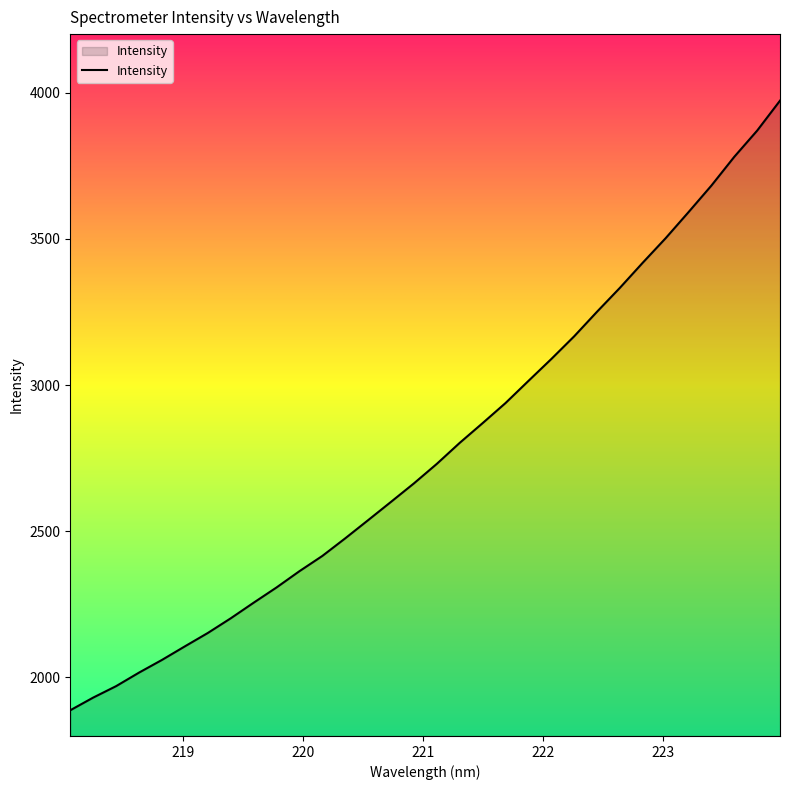

What is the smallest value displayed?

1887.9